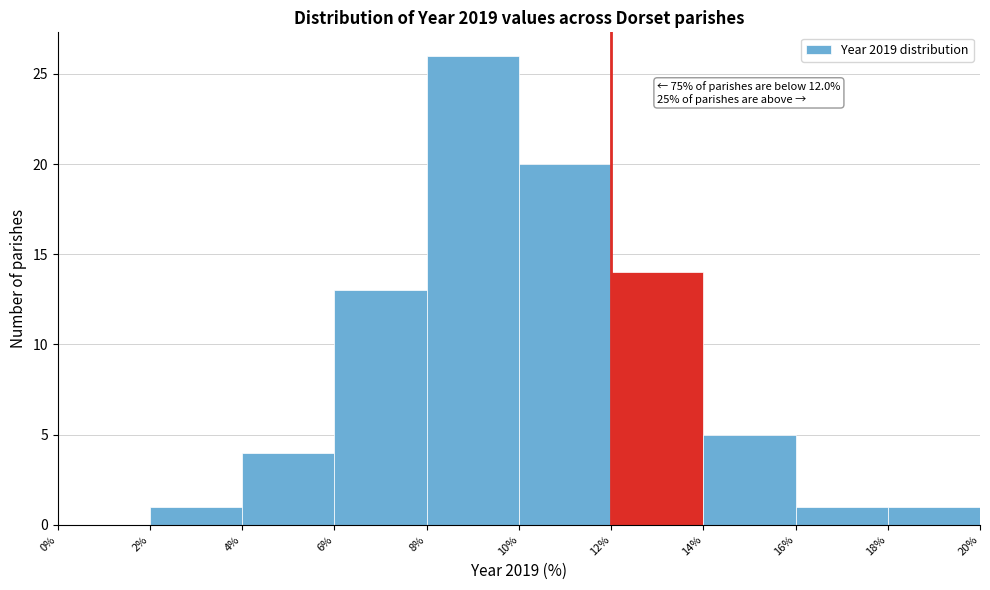

Over which range of the x-axis is the bar tallest?

8% to 10%